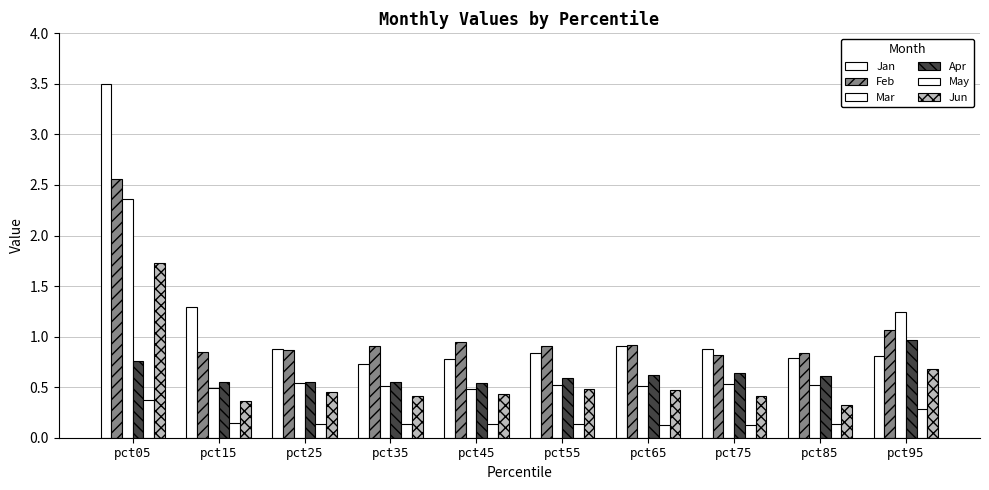

At which label does Mar reach its minimum?

pct45